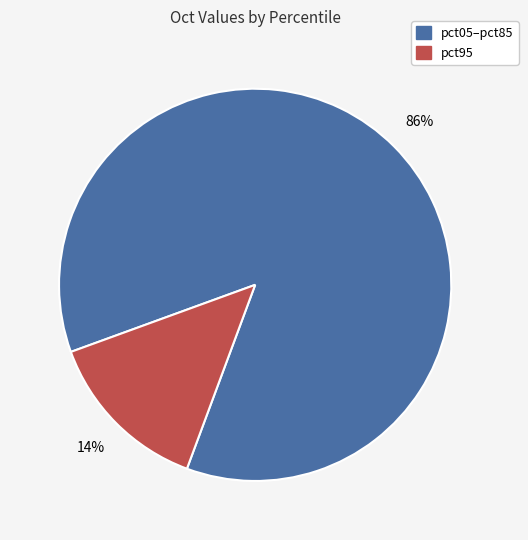

To the nearest percent, what is the average slice percentage?

50%